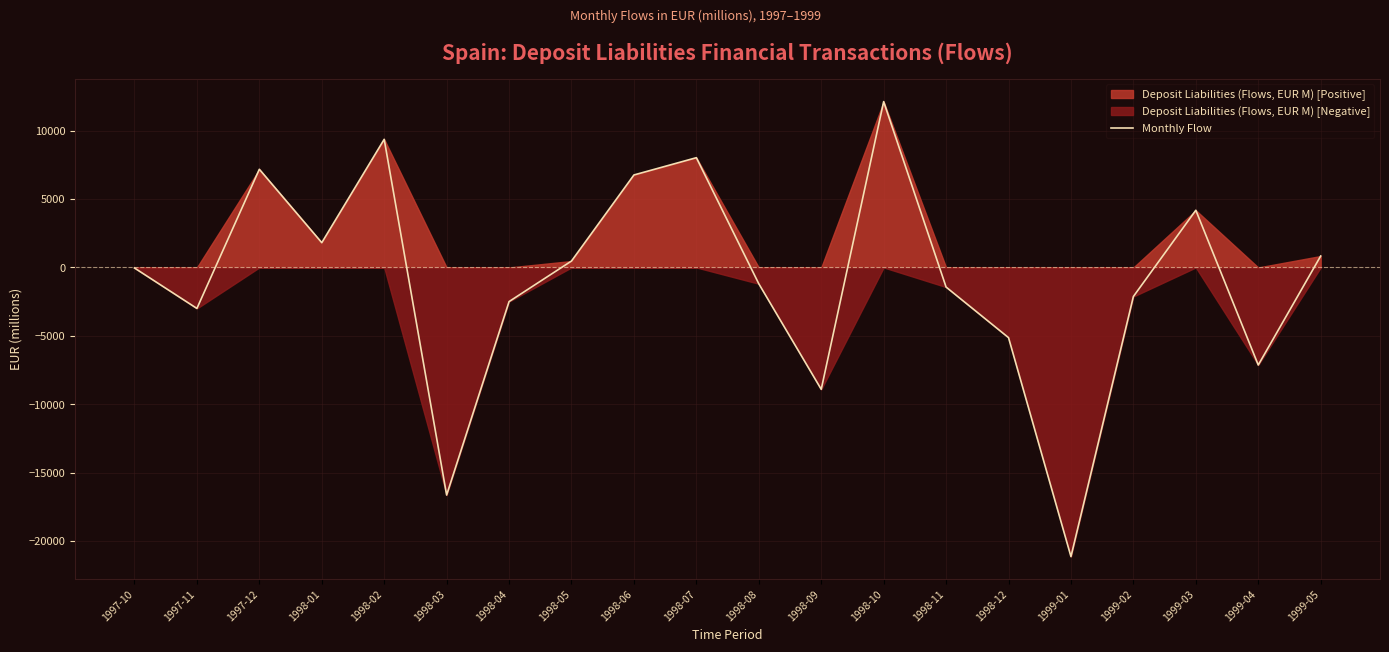

What is the change in value from 1998-12 to 1999-01?

-16005.9